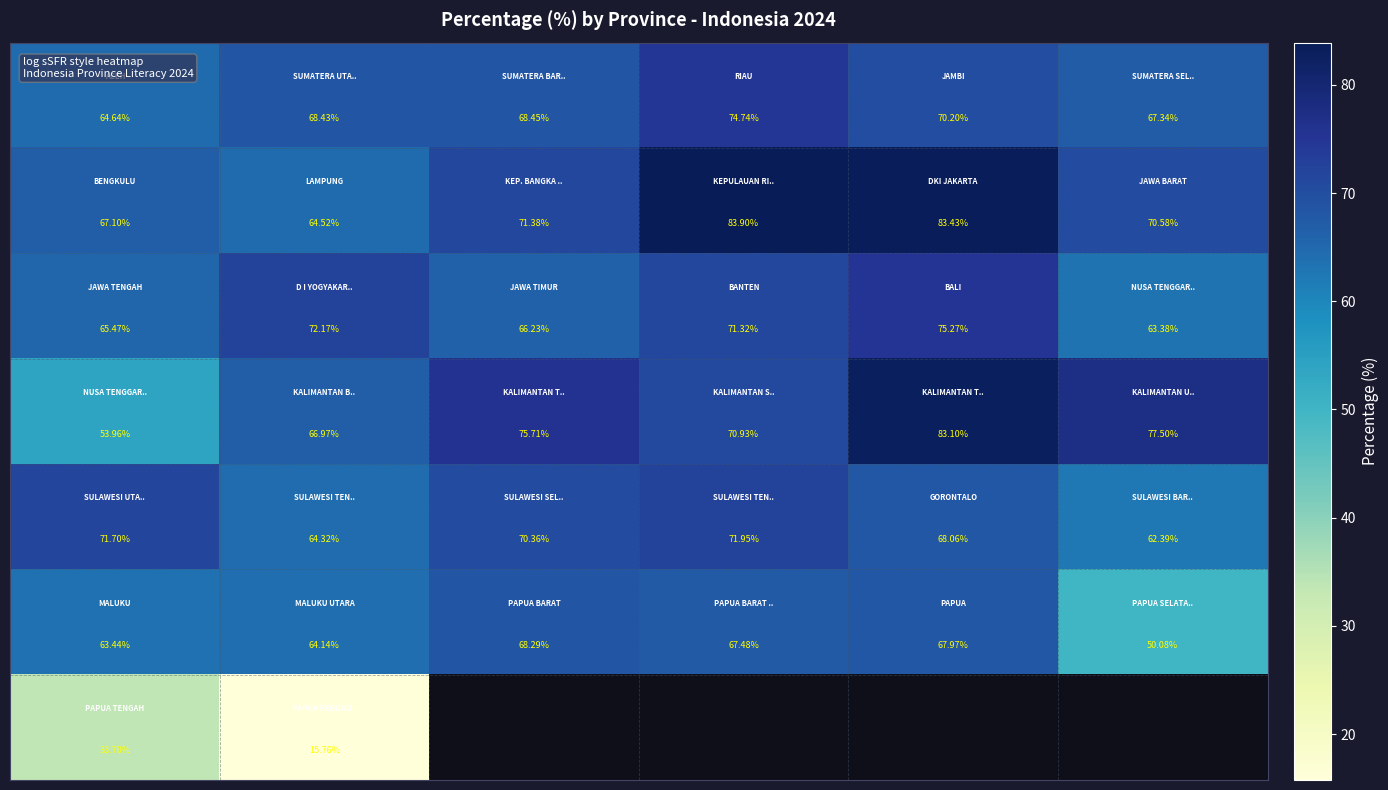

What is the difference between the highest and lowest values at 2?

9.5